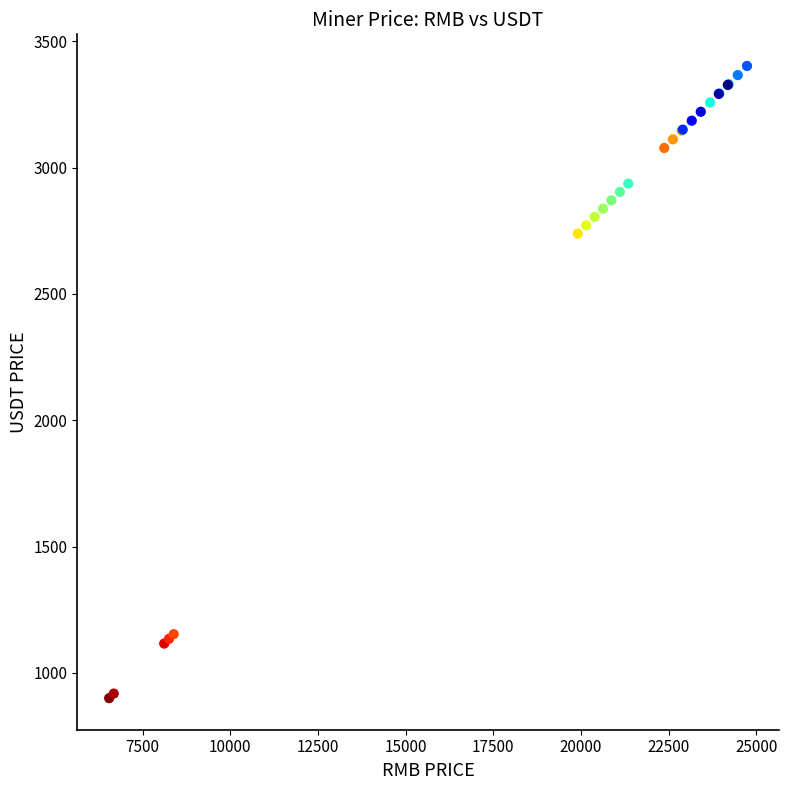

What Y value in the scatter plot is closest to 2151?

2739.0